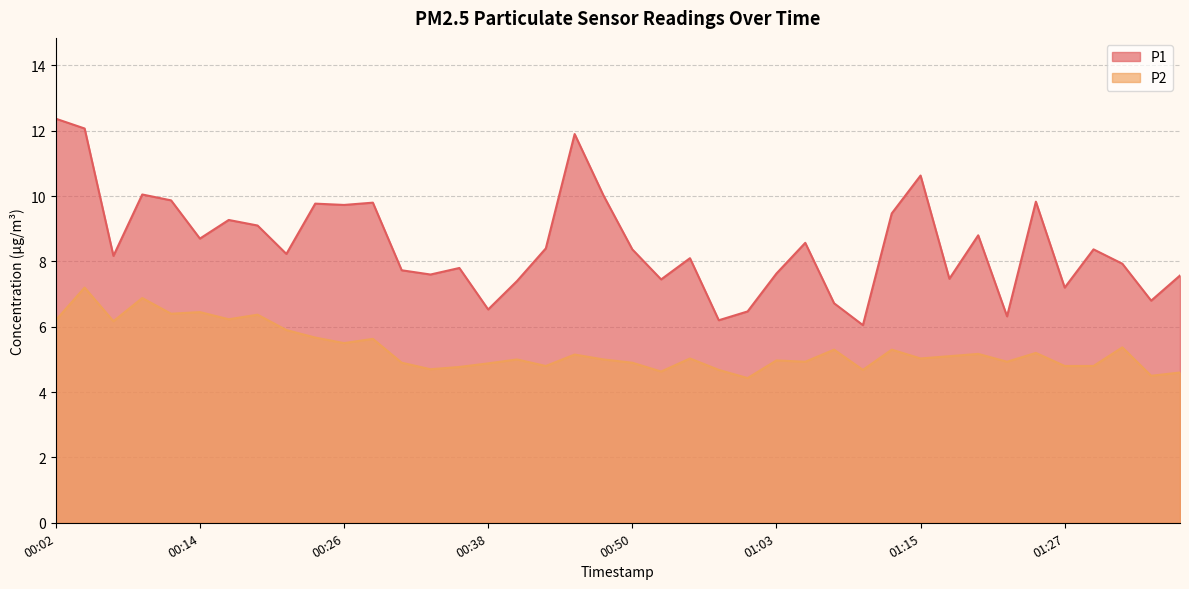

Where is the first local maximum for P2?

00:04